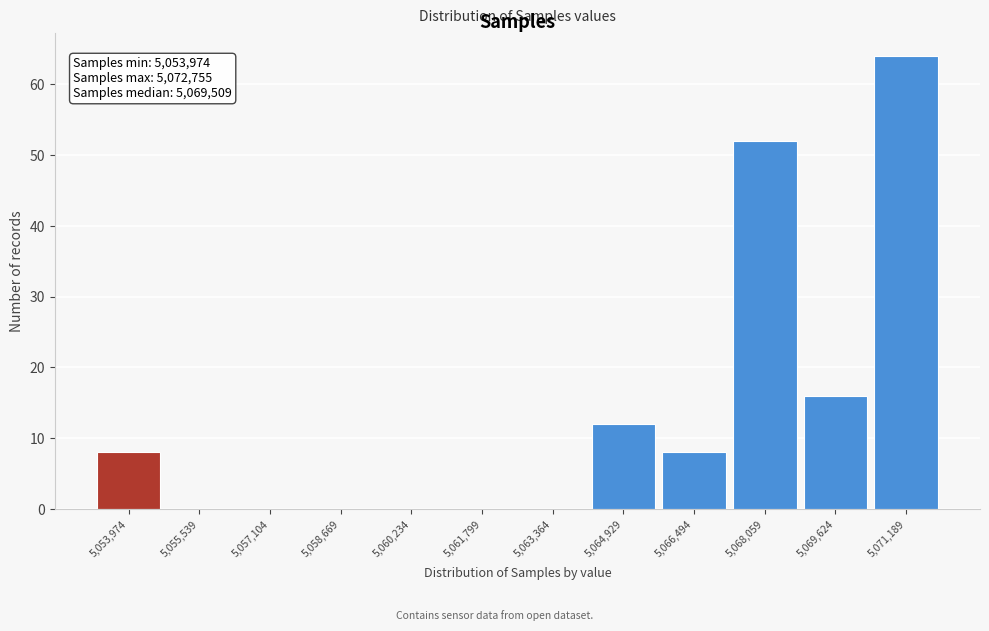

Reading left to right, transcribe all the data shown in this chart.

5,053,974=8	5,055,539=0	5,057,104=0	5,058,669=0	5,060,234=0	5,061,799=0	5,063,364=0	5,064,929=12	5,066,494=8	5,068,059=52	5,069,624=16	5,071,189=64